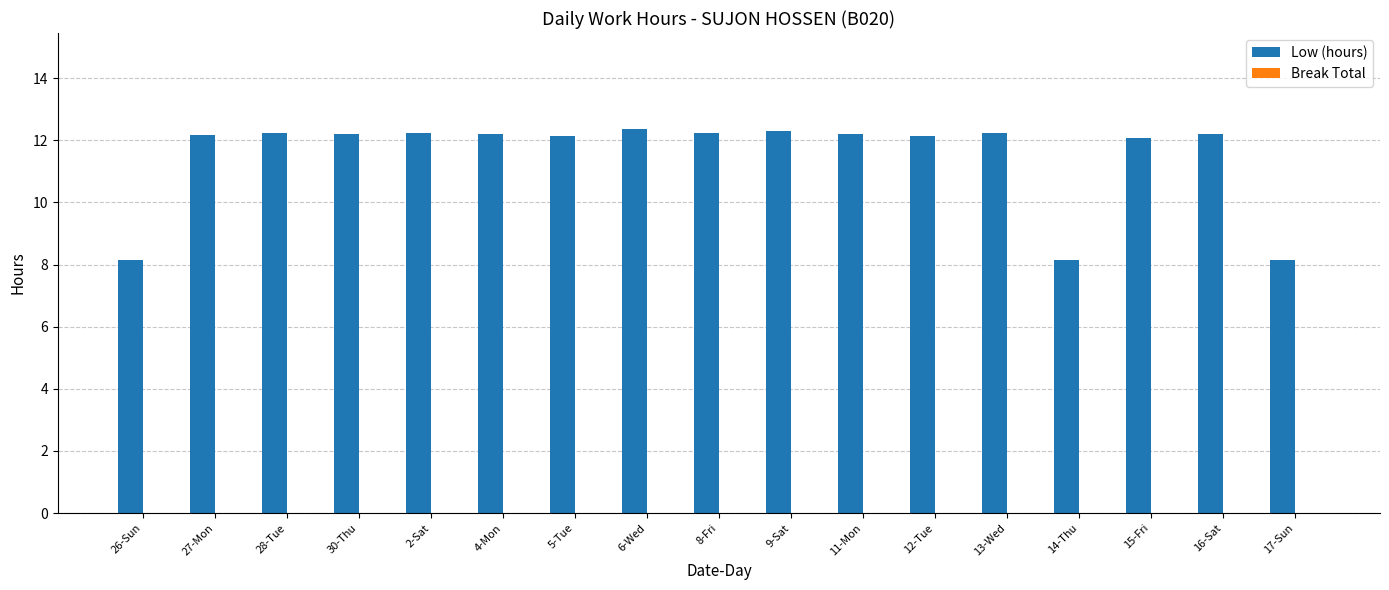

Is it true that the value at 11-Mon is 12.2?

True